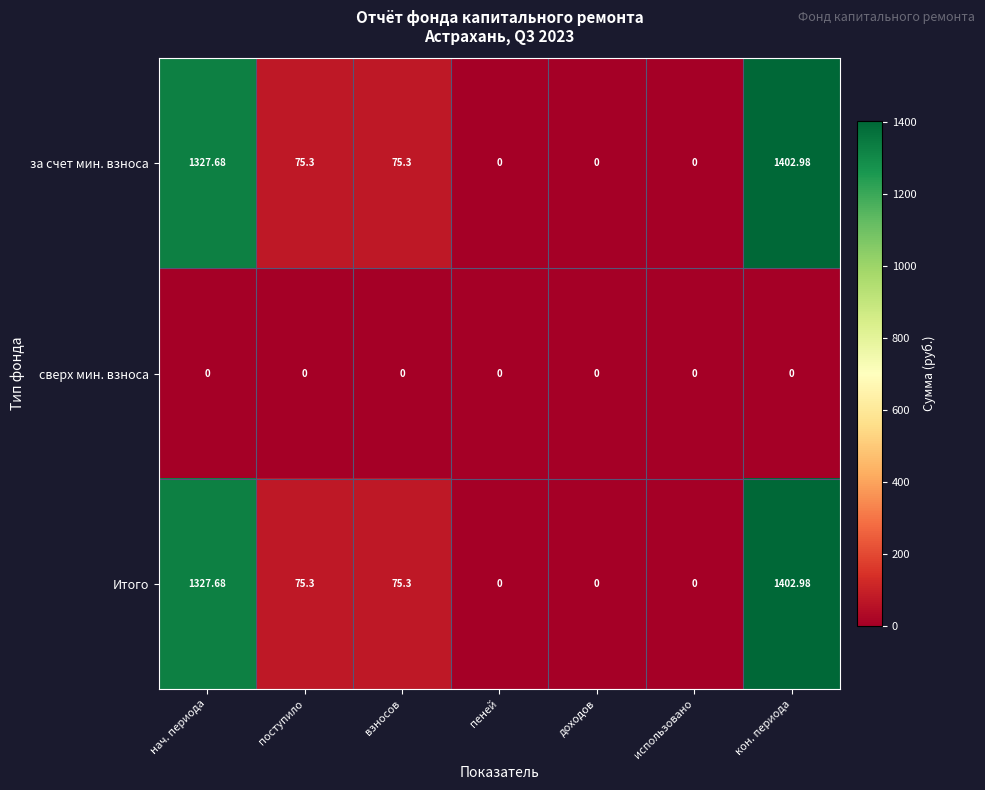

Which category has the highest value in the Итого series?

кон. периода